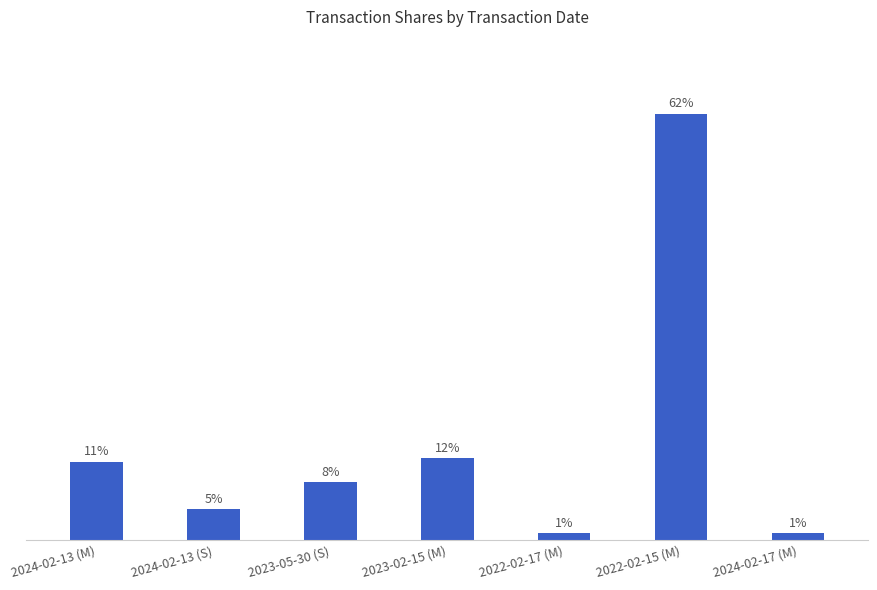

Does the chart contain any negative values?

No